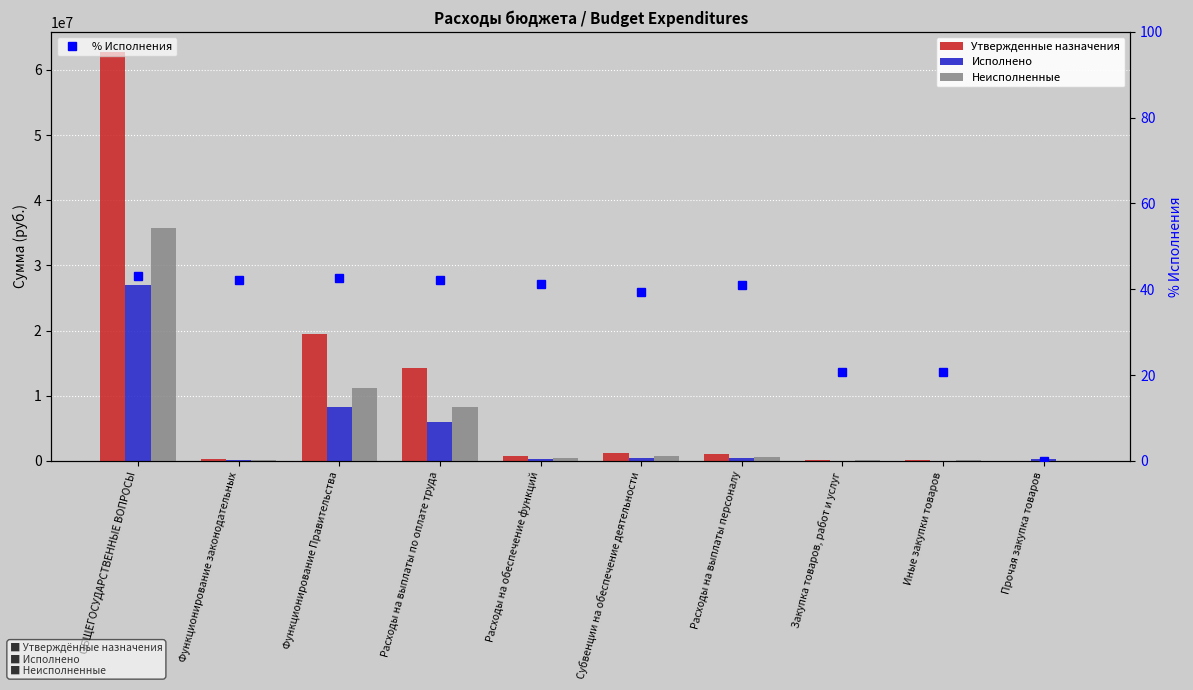

Does the chart contain any negative values?

No